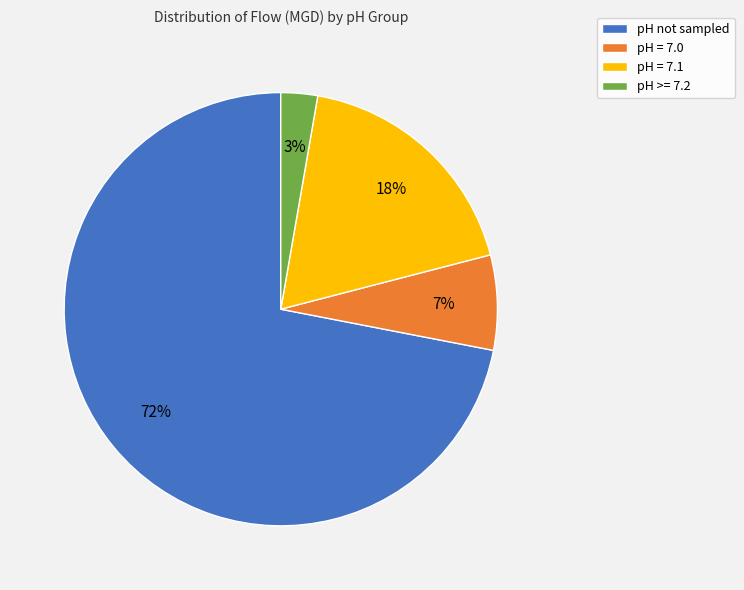

What is the largest slice in the pie chart?

pH not sampled